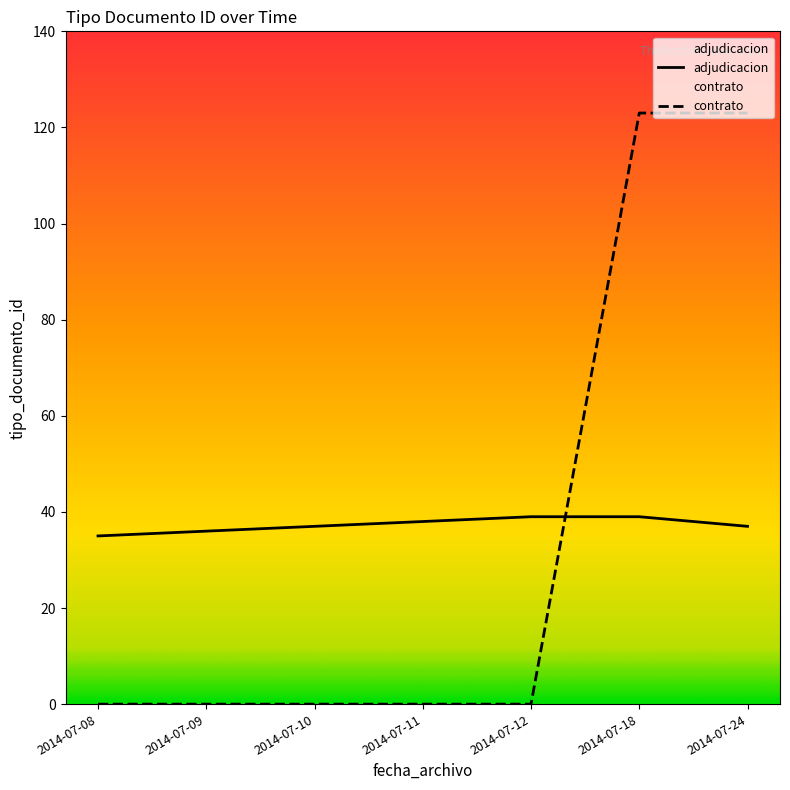

What is the total value across all series at 2014-07-18?

162